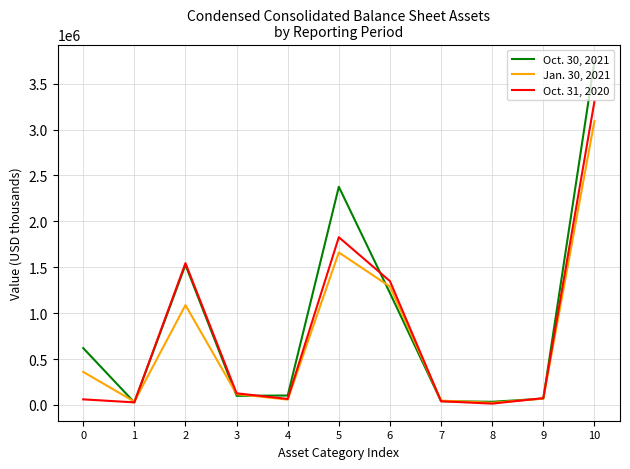

At which category is the sum across all series the highest?

10